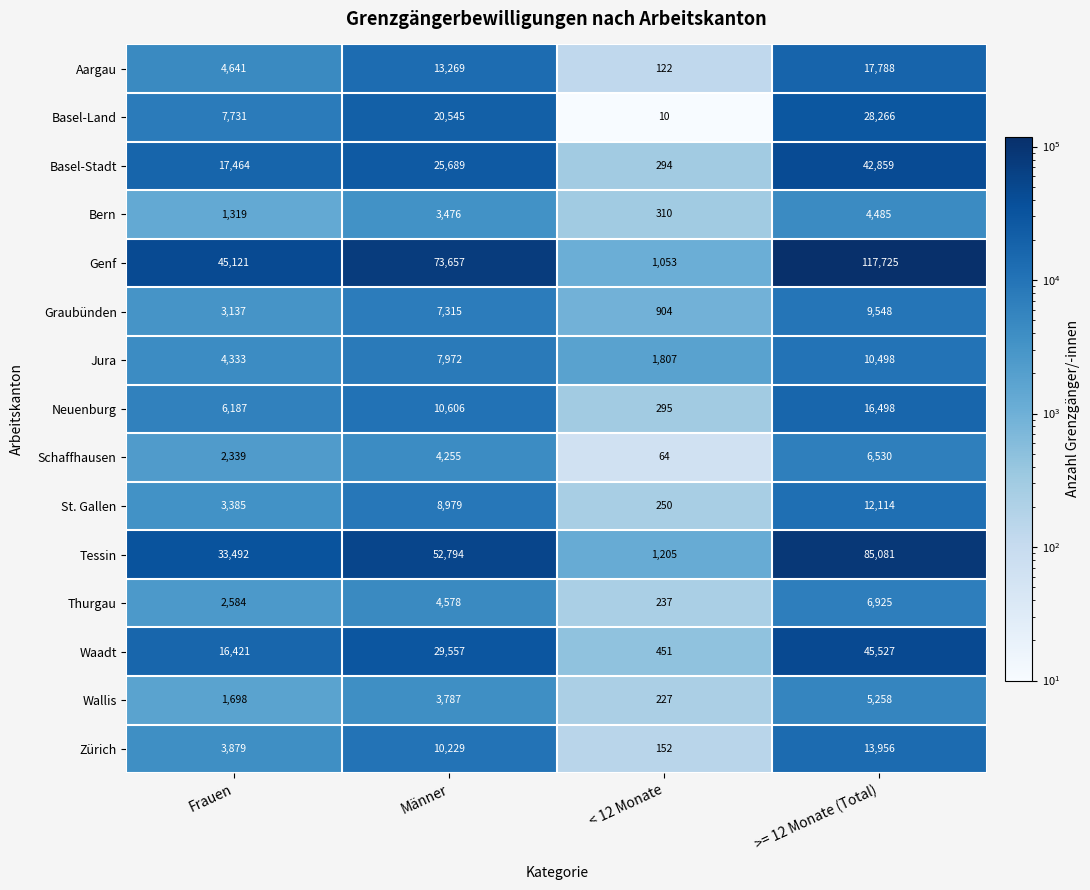

Between Männer and >= 12 Monate (Total), which series saw the biggest shift?

Genf